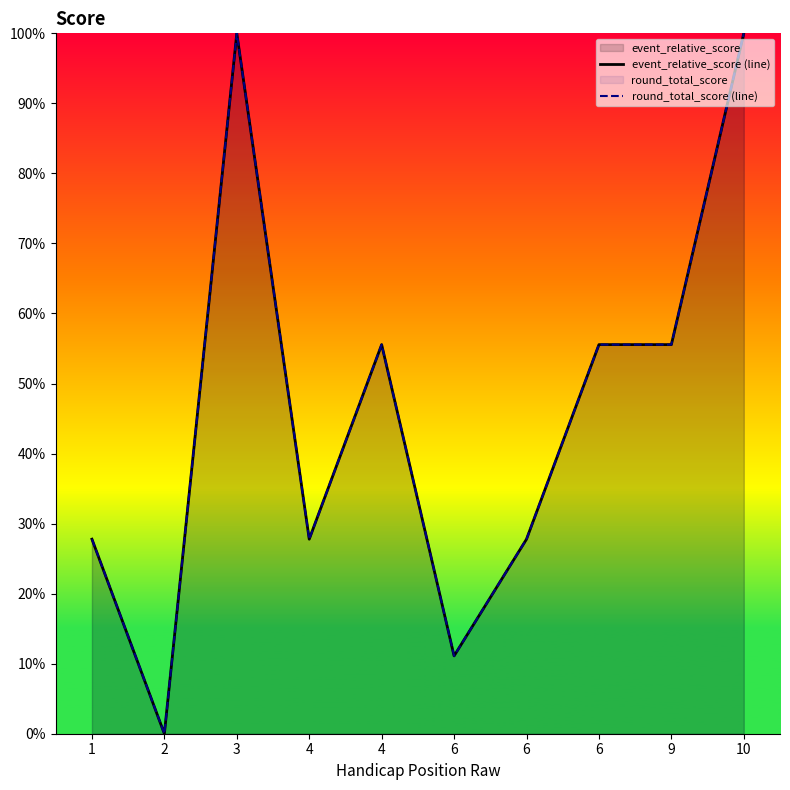

Where does the round_total_score (line) series first go above 55?

3